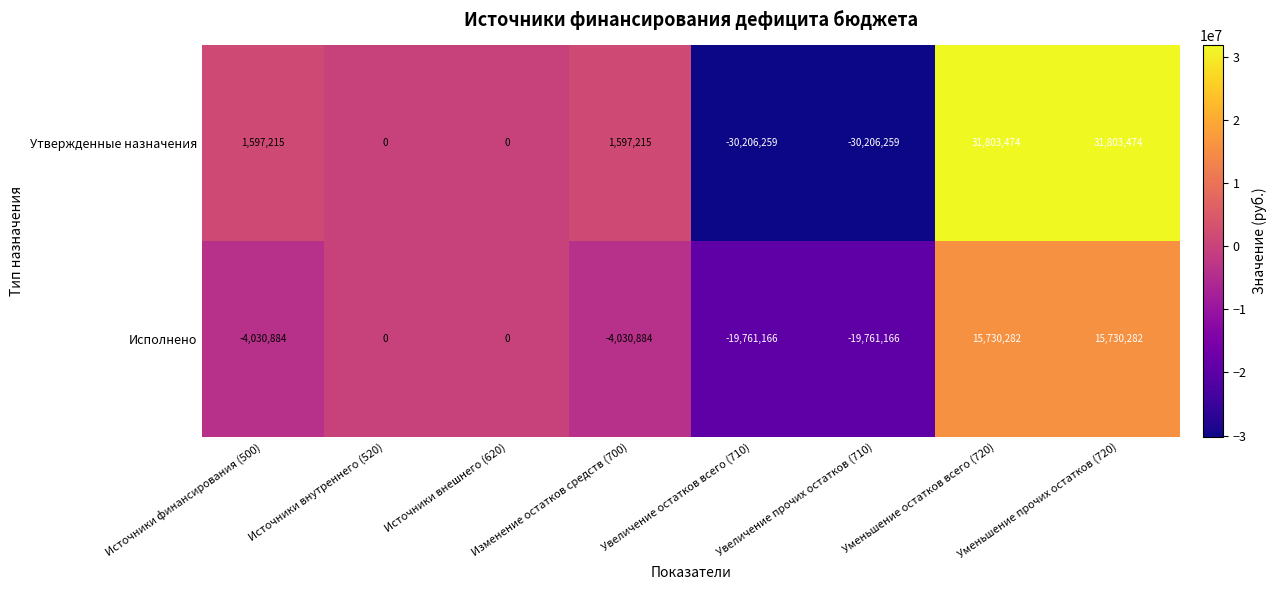

What is the smallest value displayed?

-30206259